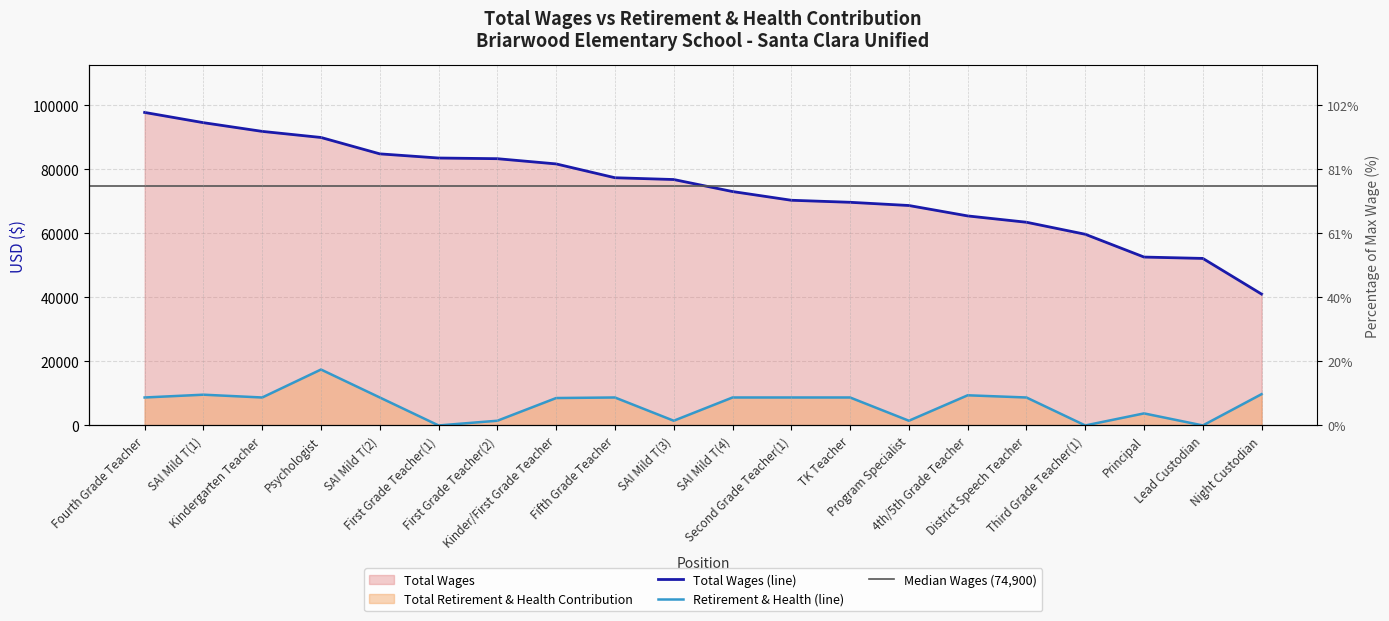

What is the sum of all total_wages values?

1477188